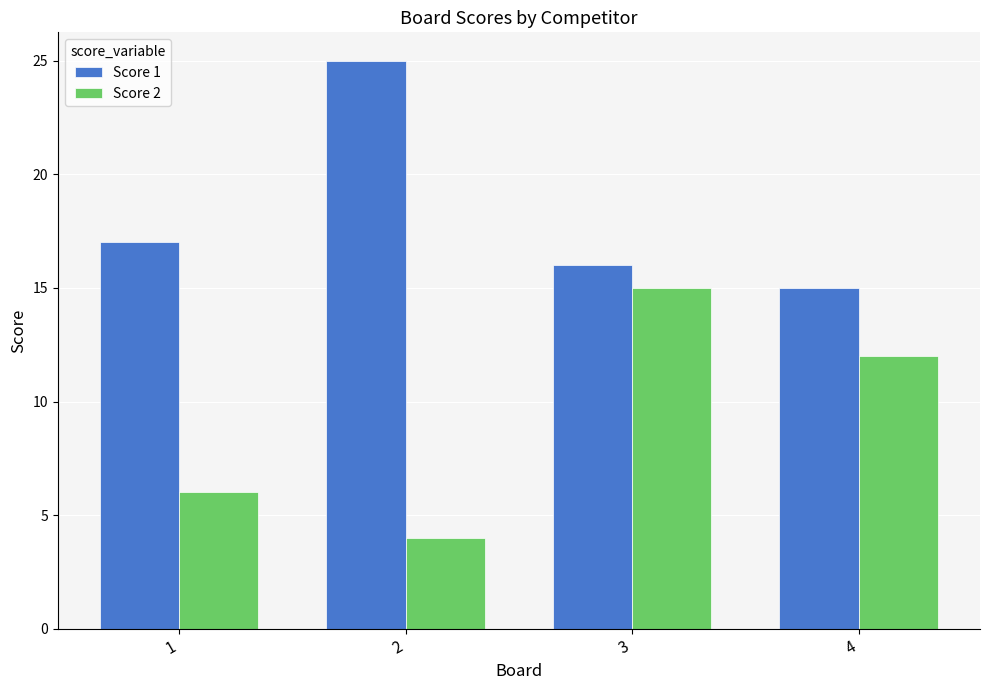

What are all the series names shown in the legend?

Score 1, Score 2